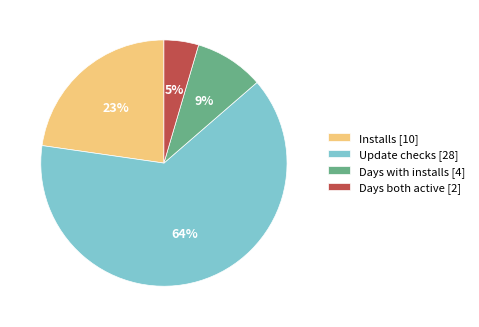

To the nearest percent, what is the average slice percentage?

25%